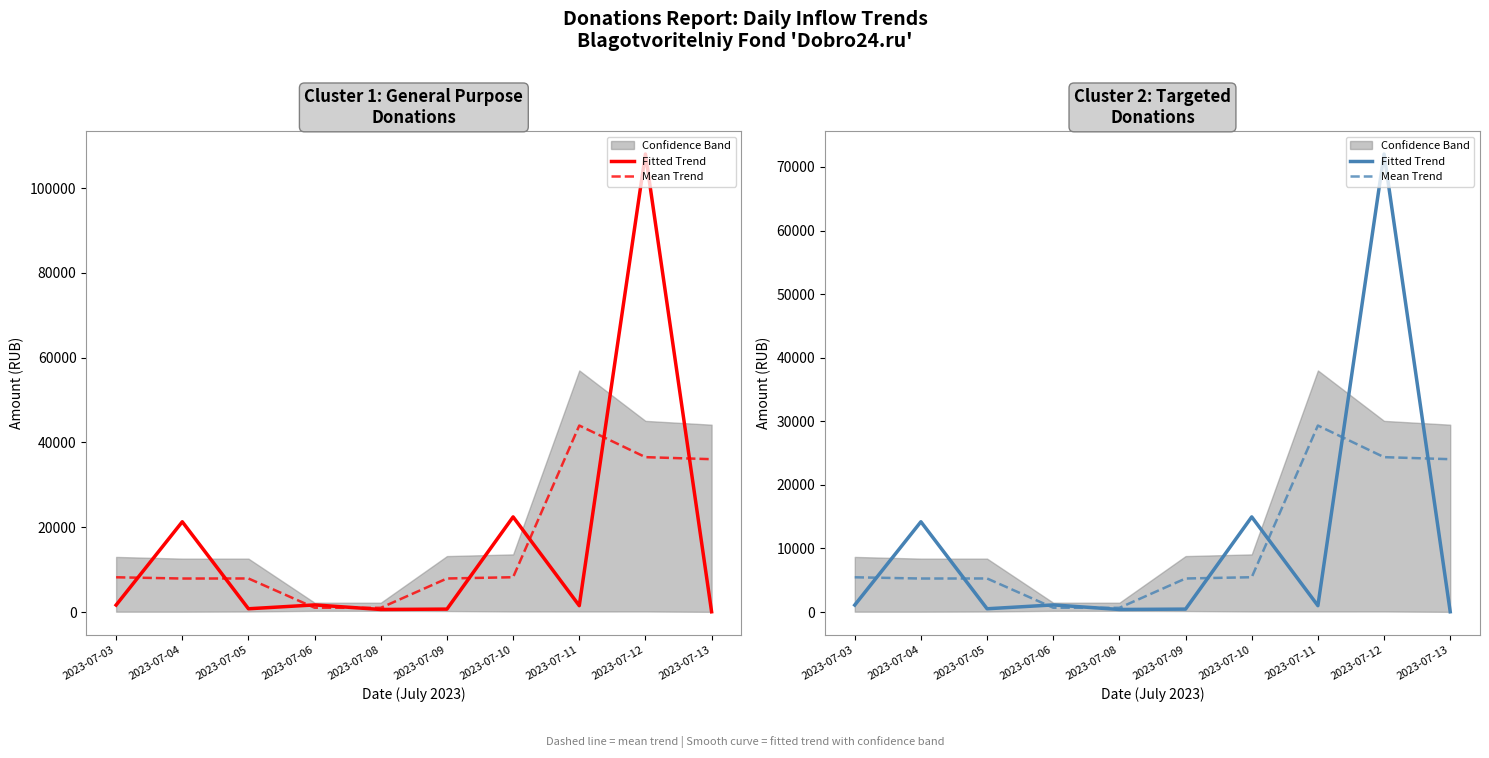

Where is Mean Trend nearest to the value 14996?

2023-07-13